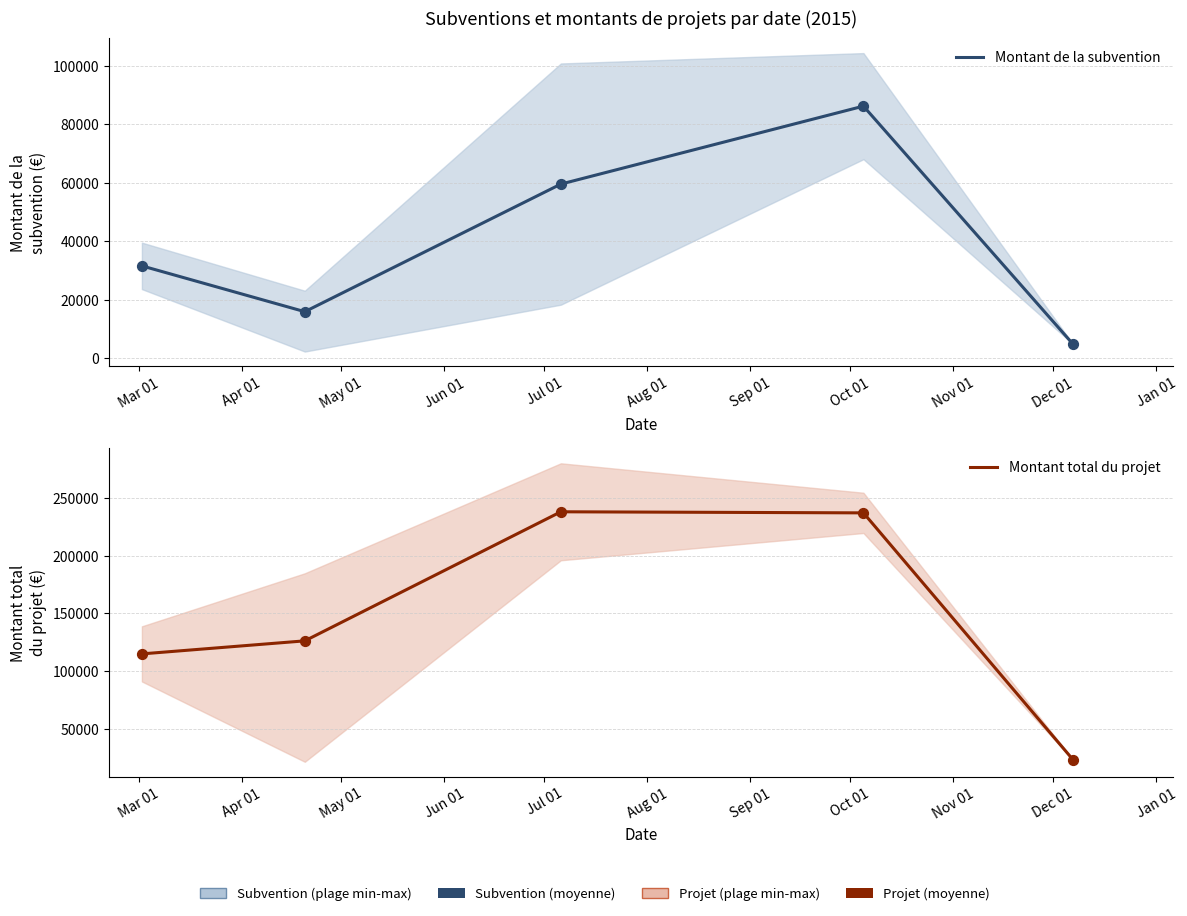

What are all the series names shown in the legend?

Montant de la subvention, Montant total du projet